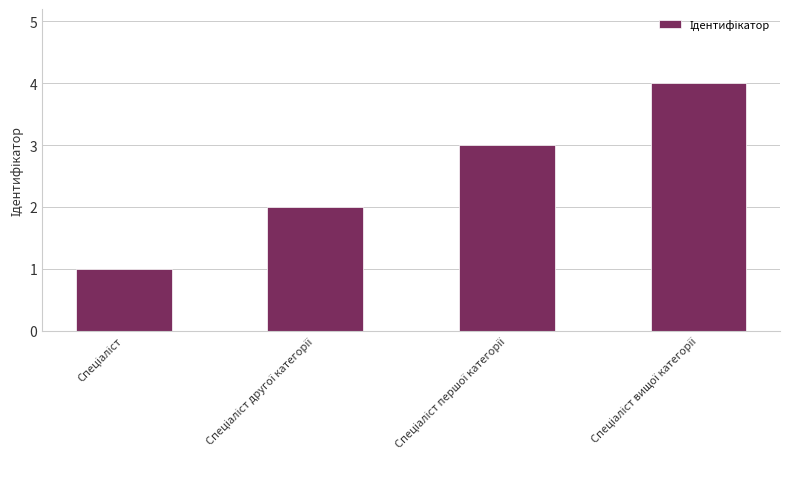

What is the difference between the maximum and minimum values?

3